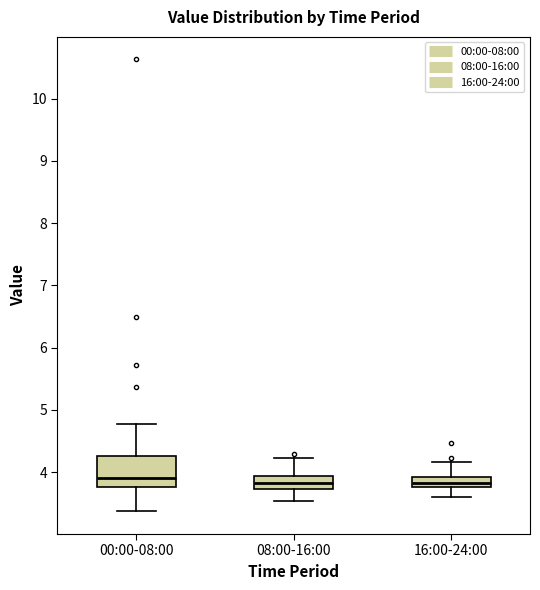

Which box is the tallest, from its lower edge to its upper edge?

00:00-08:00